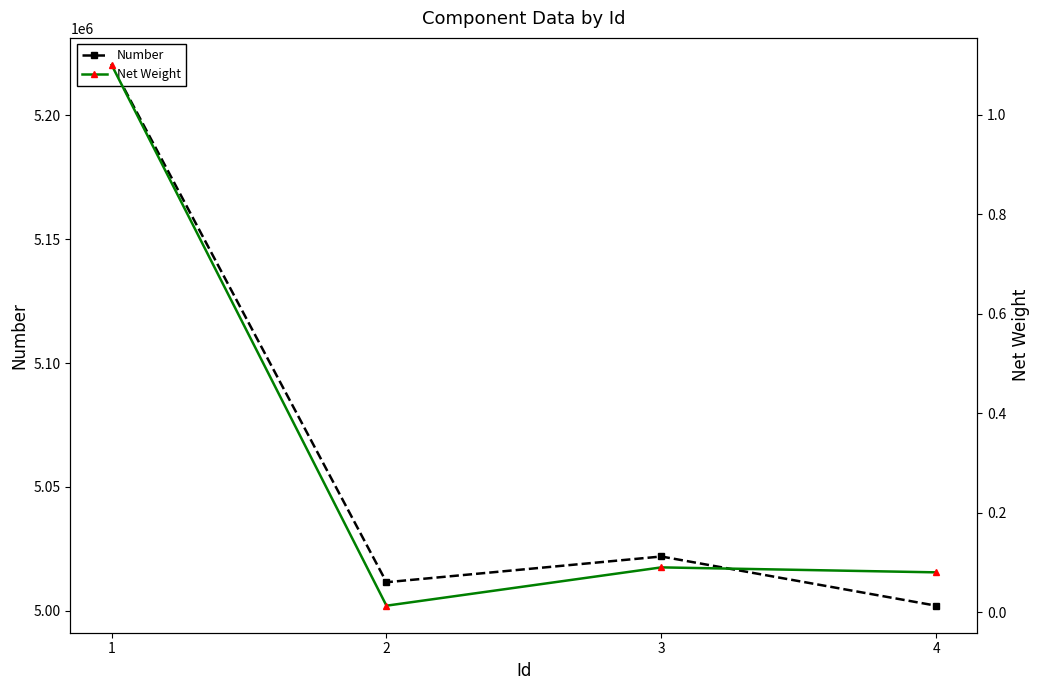

Does the chart display data point markers on the line(s)?

Yes